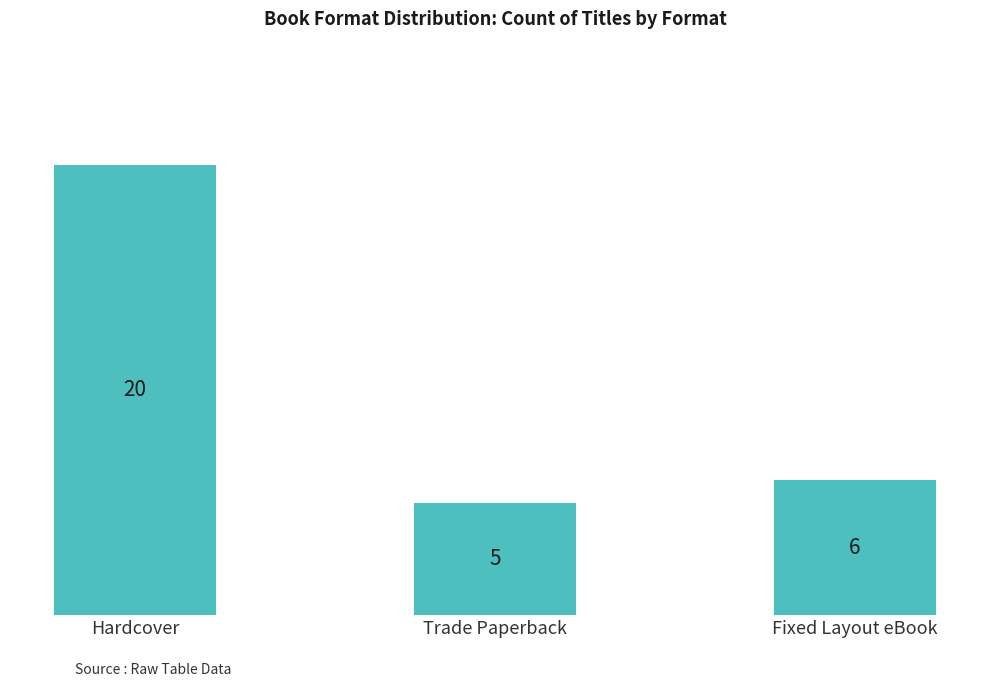

What is the sum of all values?

31